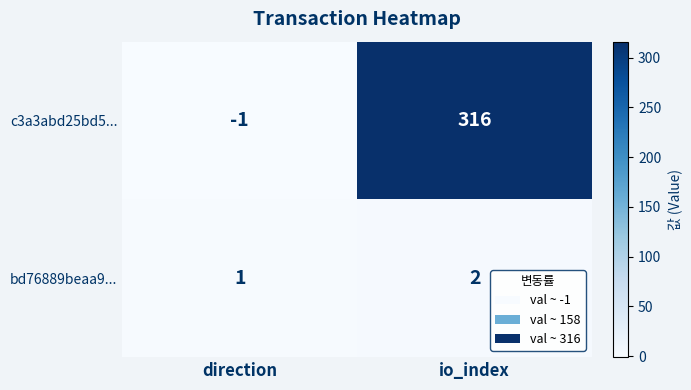

What is the average value of the c3a3abd25bd5... series?

158